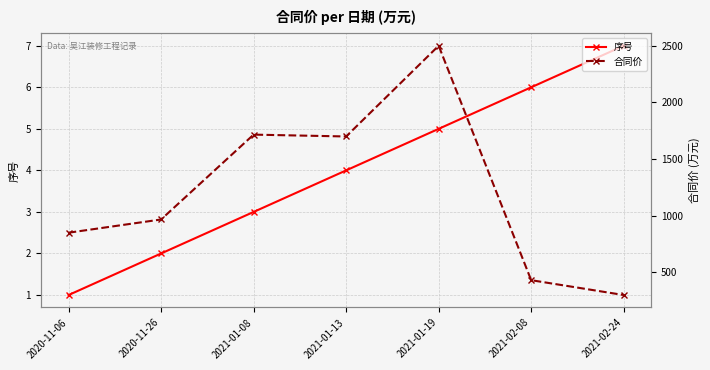

What is the average value of the 合同价 series?

1209.0